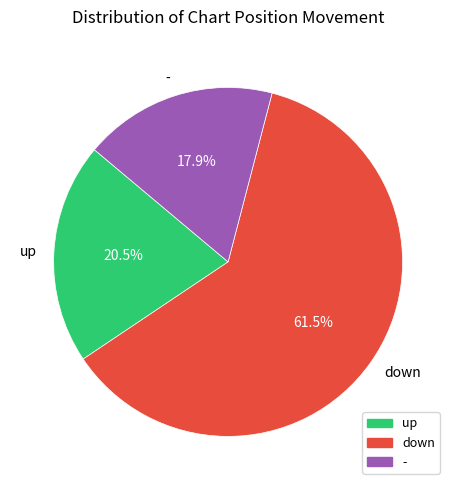

Which category has the biggest portion of the pie?

down